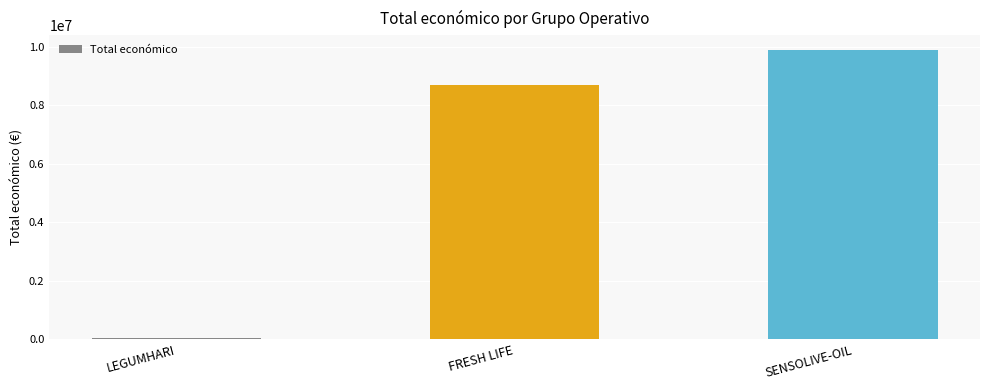

List the labels in order of value, smallest first.

LEGUMHARI, FRESH LIFE, SENSOLIVE-OIL